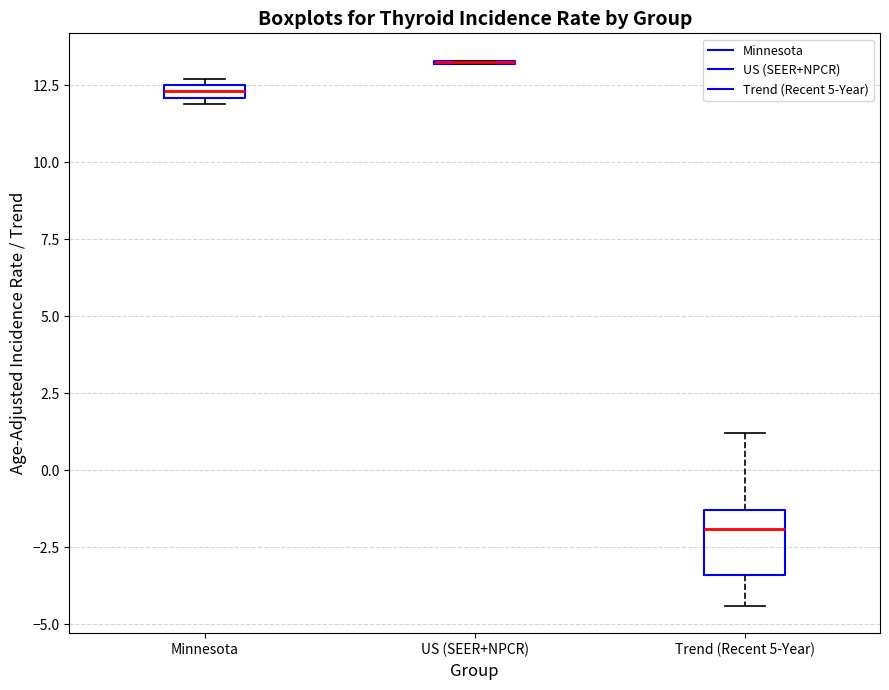

Comparing the boxes themselves (not the whiskers), which one is the tallest?

Trend (Recent 5-Year)